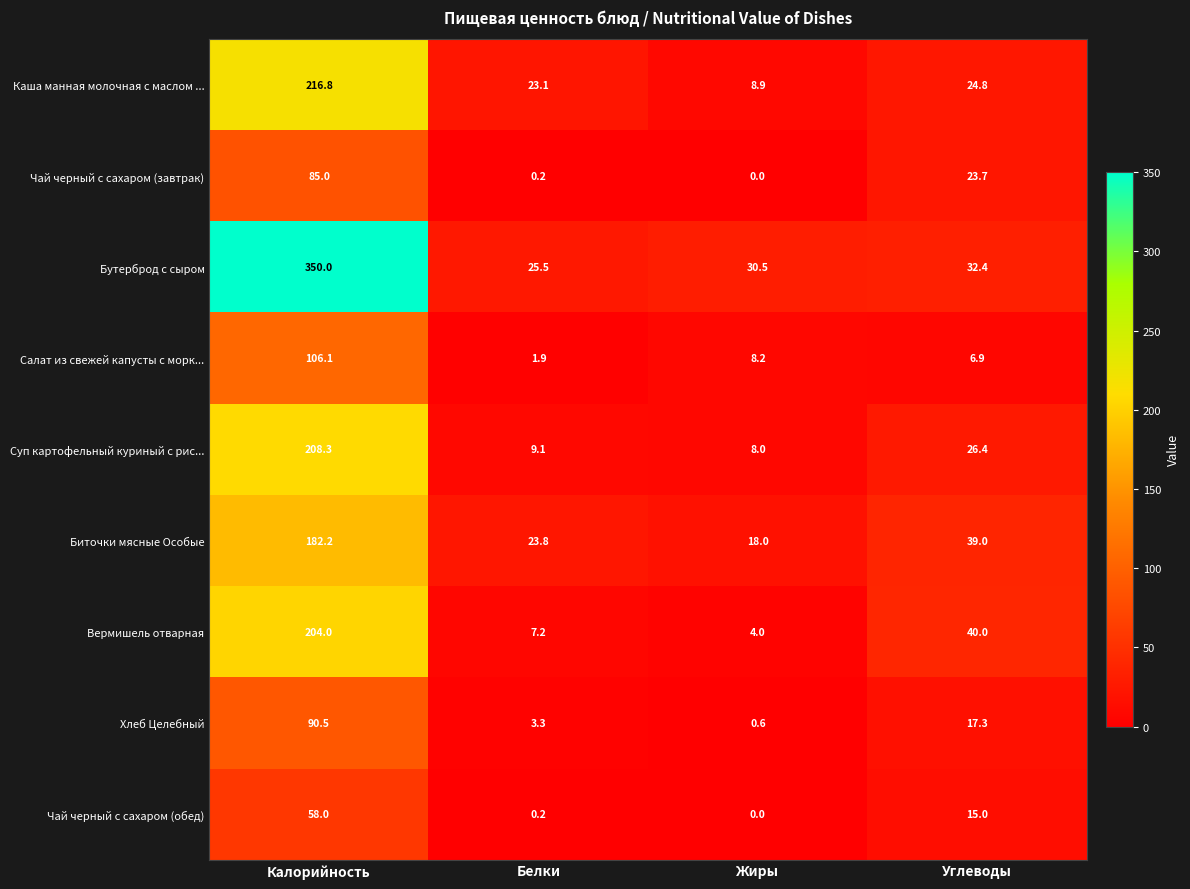

What is the difference between the highest and lowest values at Углеводы?

33.1